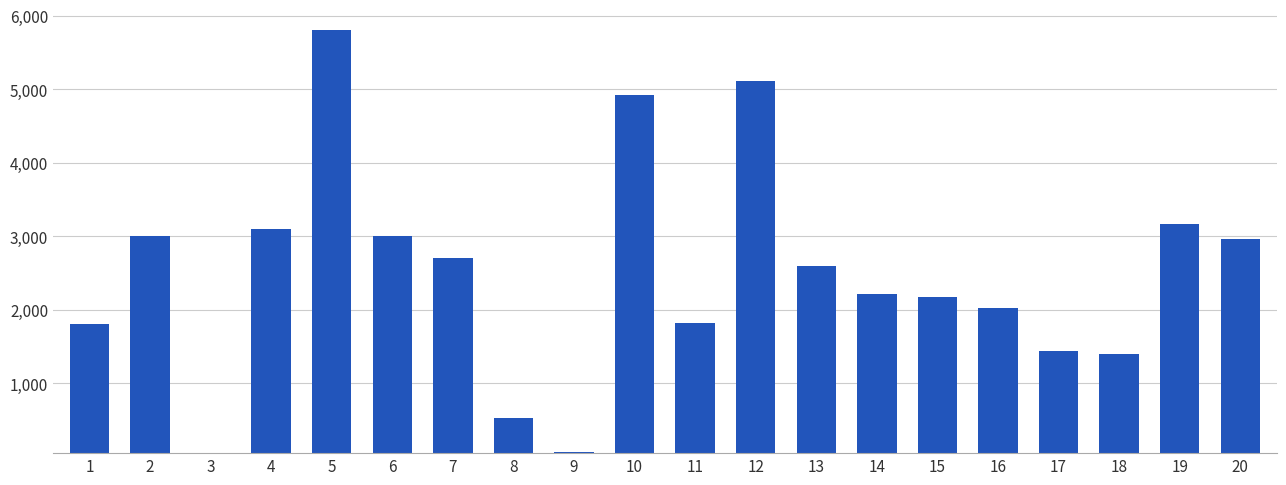

What is the maximum value shown in the chart?

5800